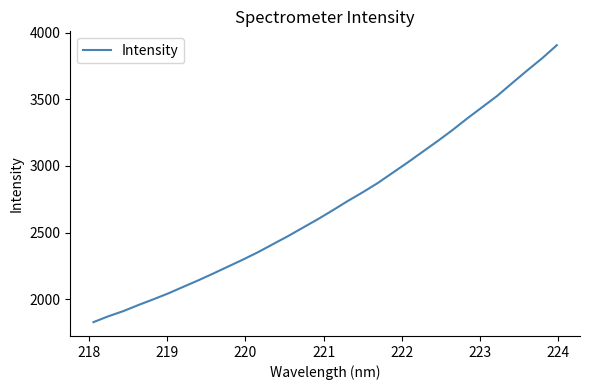

What is the average value?

2716.4